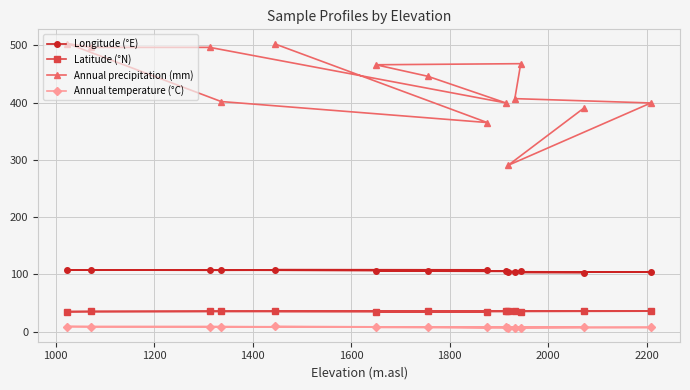

What is the minimum value for Longitude (°E)?

102.9